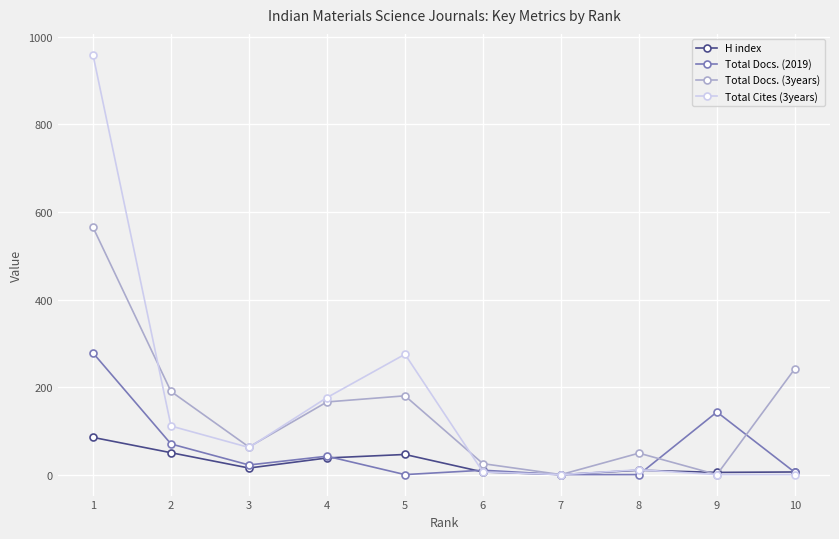

At which label is H index closest to 42?

4